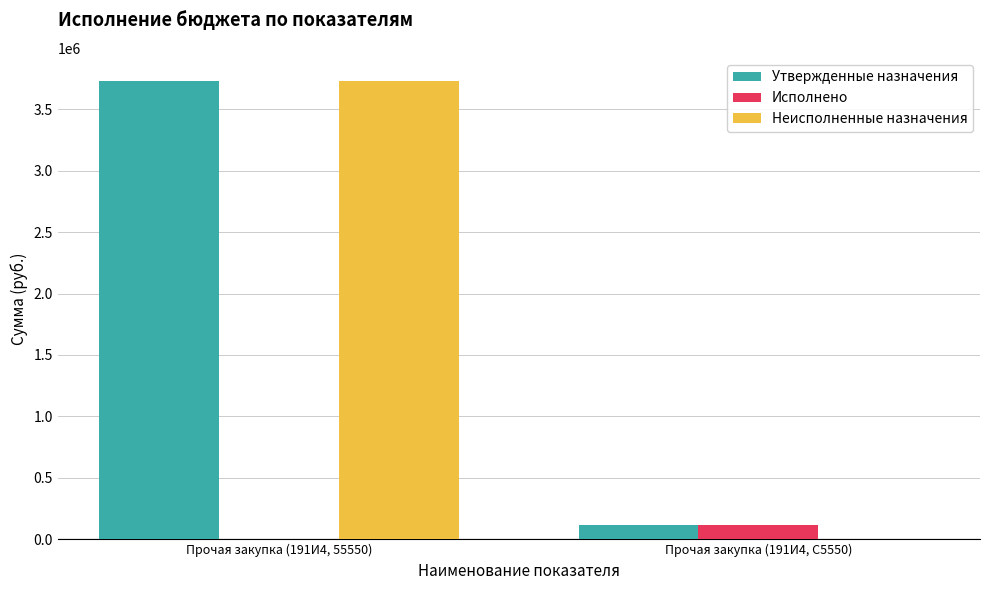

Which label corresponds to the largest value in the chart?

Прочая закупка (191И4, 55550)